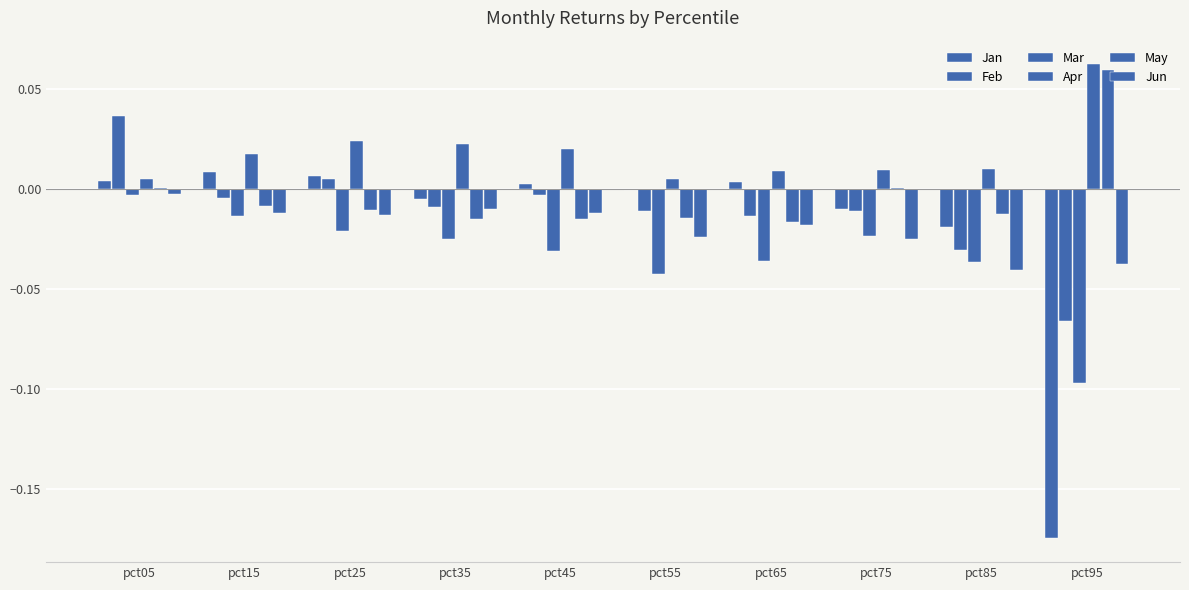

True or false: Apr has a value of 0.0 at pct55.

True